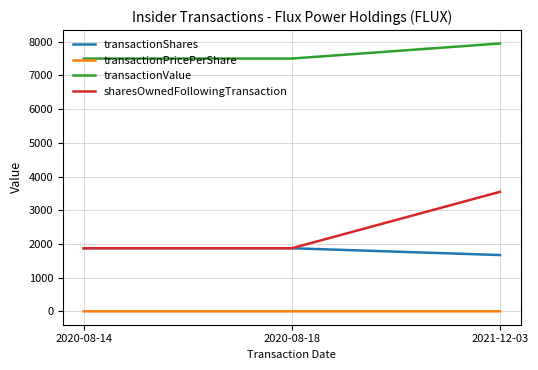

At which category is the sum across all series the highest?

2021-12-03